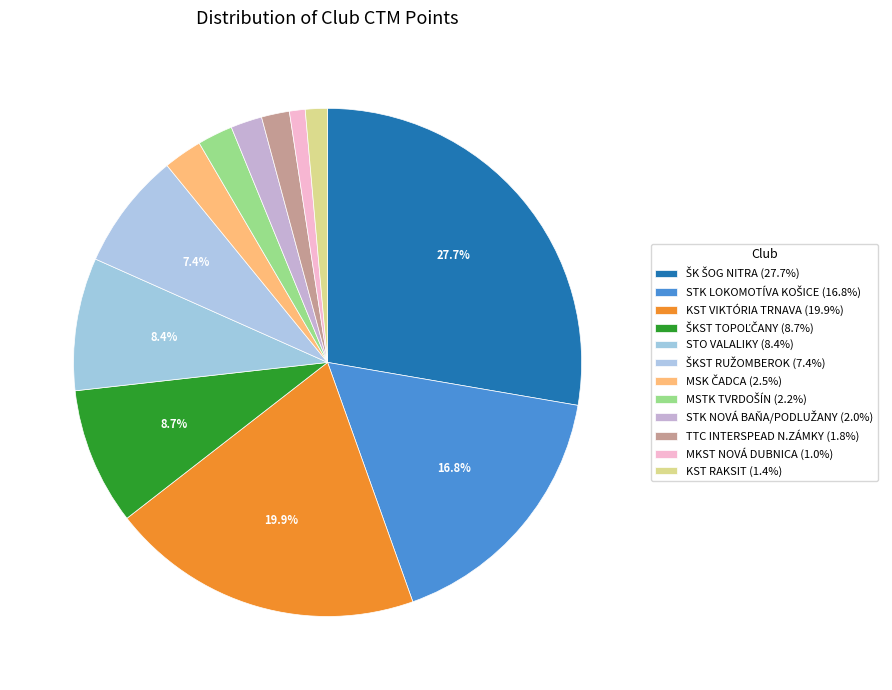

How many segments does this pie chart have?

12